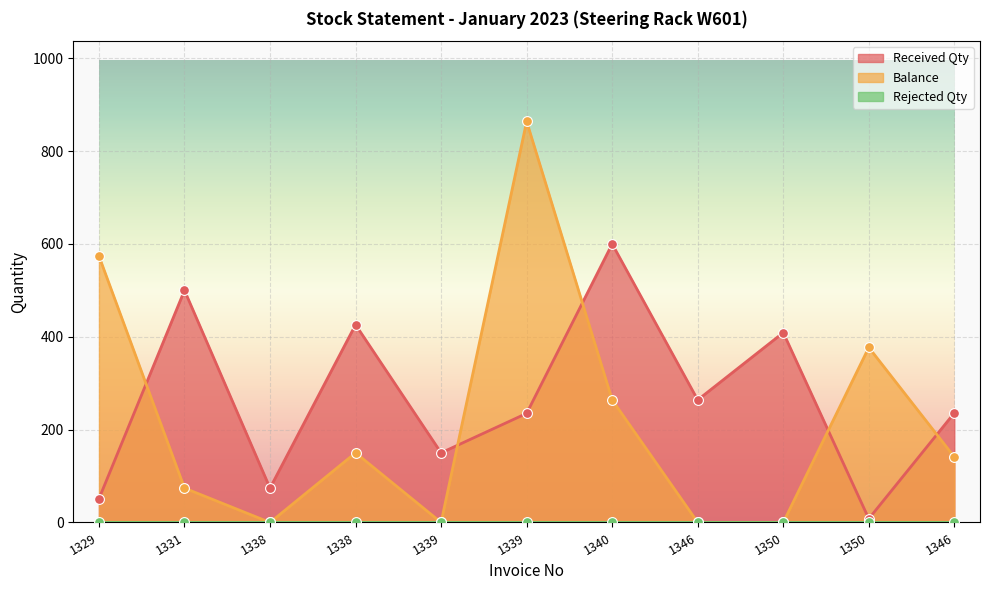

Which series has the largest Y range (max minus min)?

Balance